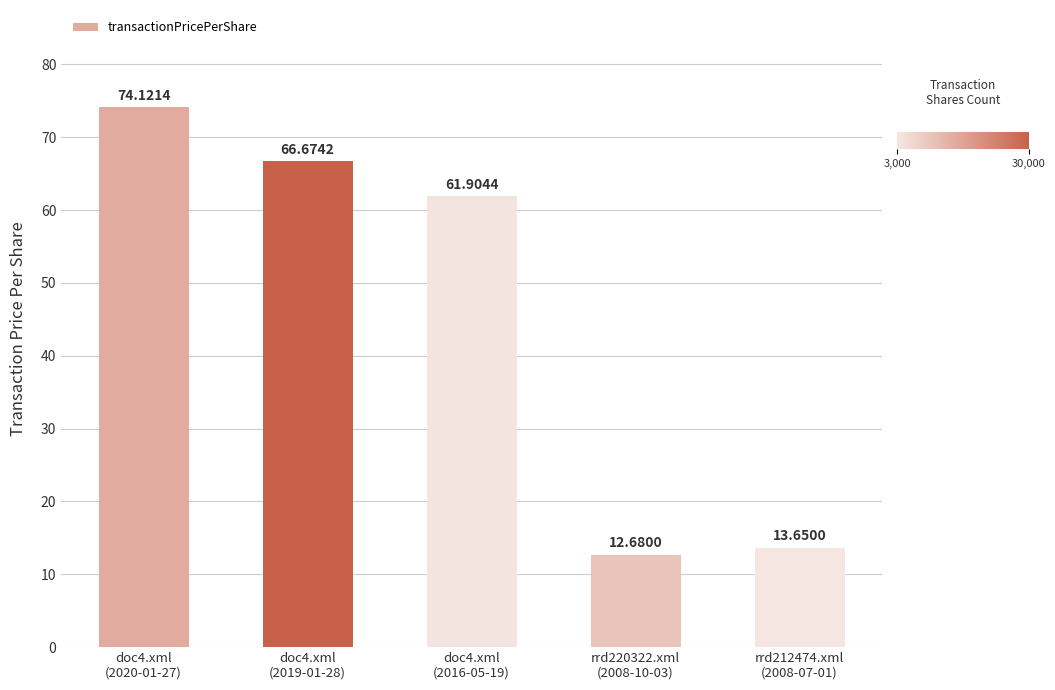

Which category has the lowest value across all series?

rrd220322.xml
(2008-10-03)